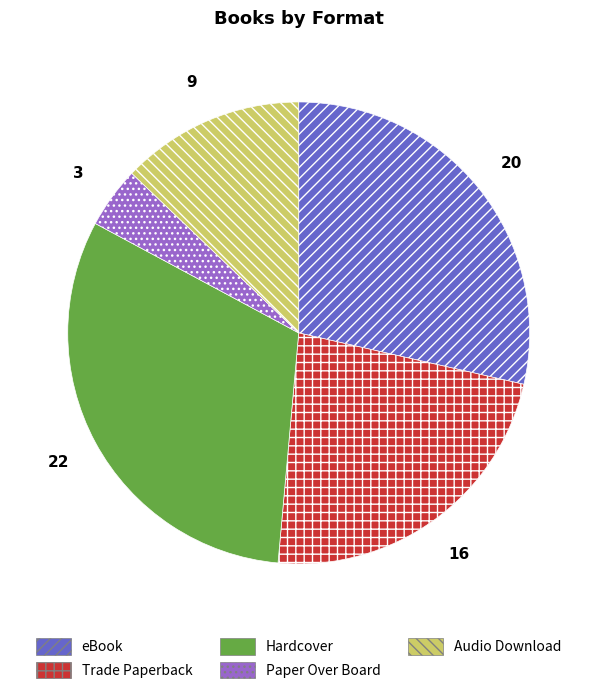

The Audio Download slice represents 21% of the pie. True or false?

False